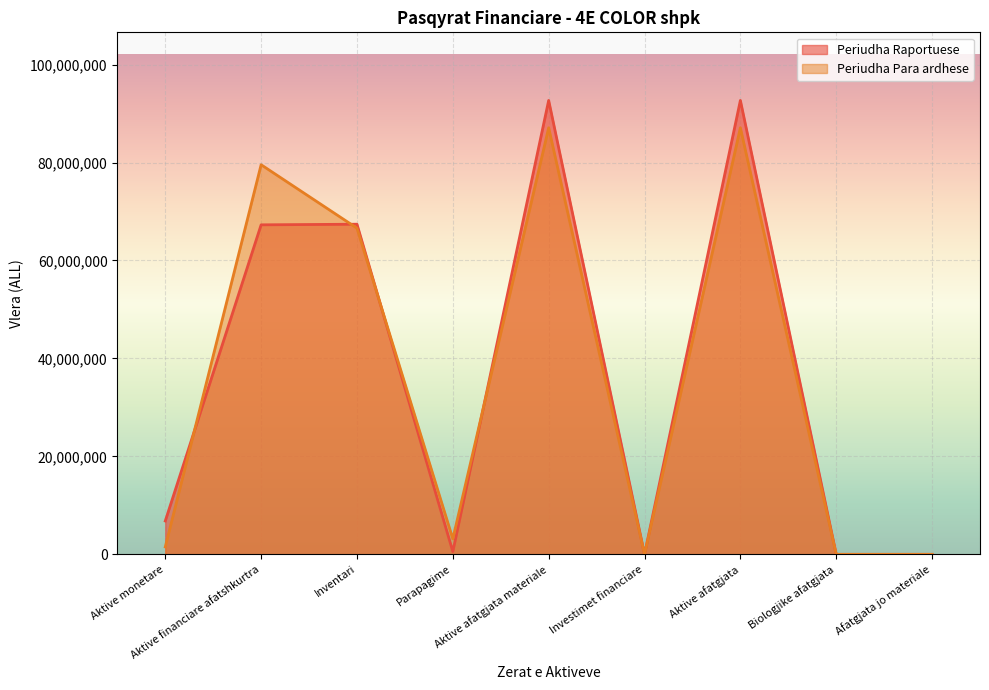

At which label is Periudha Para ardhese closest to 43550431?

Inventari